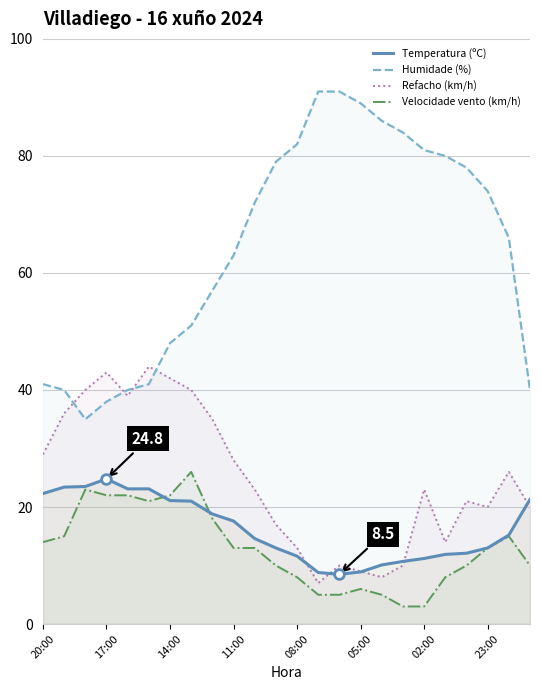

Which series has the largest total across all categories?

Humidade (%)